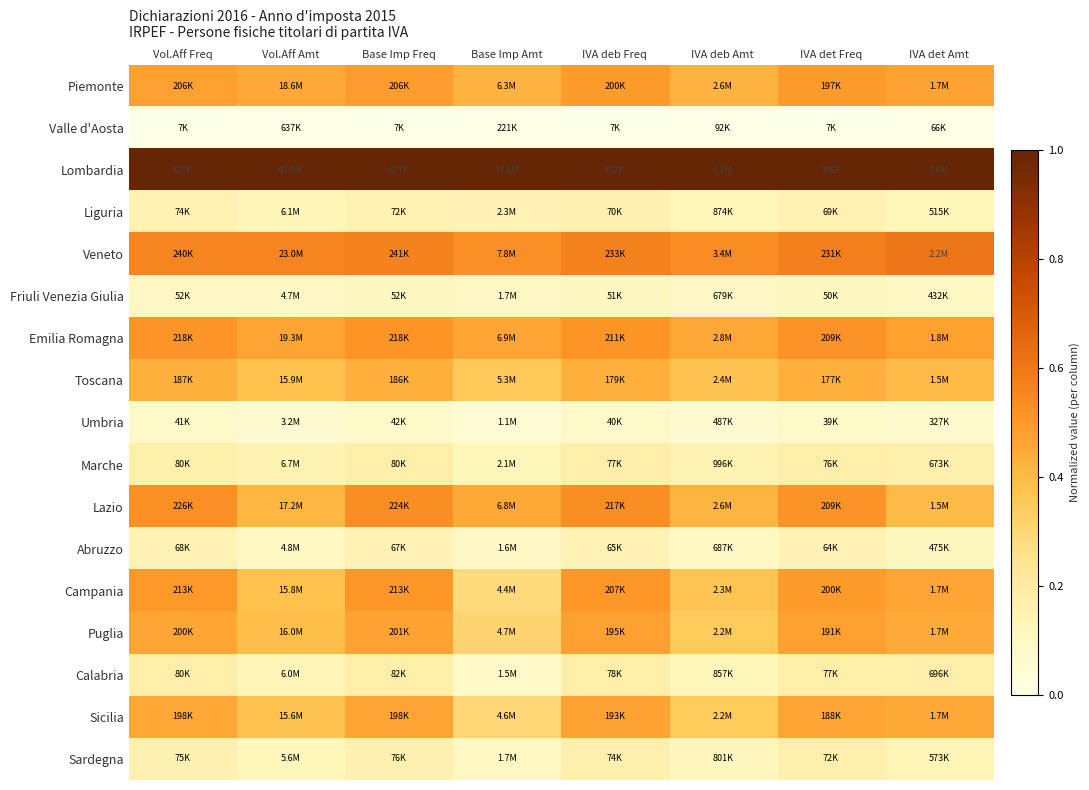

Reading right to left, extract all data points from this chart.

Piemonte: IVA det Amt=0.5	IVA det Freq=0.5	IVA deb Amt=0.4	IVA deb Freq=0.5	Base Imp Amt=0.4	Base Imp Freq=0.5	Vol.Aff Amt=0.5	Vol.Aff Freq=0.5
Valle d'Aosta: IVA det Amt=0.0	IVA det Freq=0.0	IVA deb Amt=0.0	IVA deb Freq=0.0	Base Imp Amt=0.0	Base Imp Freq=0.0	Vol.Aff Amt=0.0	Vol.Aff Freq=0.0
Lombardia: IVA det Amt=1.0	IVA det Freq=1.0	IVA deb Amt=1.0	IVA deb Freq=1.0	Base Imp Amt=1.0	Base Imp Freq=1.0	Vol.Aff Amt=1.0	Vol.Aff Freq=1.0
Liguria: IVA det Amt=0.1	IVA det Freq=0.2	IVA deb Amt=0.1	IVA deb Freq=0.2	Base Imp Amt=0.1	Base Imp Freq=0.2	Vol.Aff Amt=0.1	Vol.Aff Freq=0.2
Veneto: IVA det Amt=0.6	IVA det Freq=0.6	IVA deb Amt=0.5	IVA deb Freq=0.6	Base Imp Amt=0.5	Base Imp Freq=0.6	Vol.Aff Amt=0.6	Vol.Aff Freq=0.6
Friuli Venezia Giulia: IVA det Amt=0.1	IVA det Freq=0.1	IVA deb Amt=0.1	IVA deb Freq=0.1	Base Imp Amt=0.1	Base Imp Freq=0.1	Vol.Aff Amt=0.1	Vol.Aff Freq=0.1
Emilia Romagna: IVA det Amt=0.5	IVA det Freq=0.5	IVA deb Amt=0.5	IVA deb Freq=0.5	Base Imp Amt=0.5	Base Imp Freq=0.5	Vol.Aff Amt=0.5	Vol.Aff Freq=0.5
Toscana: IVA det Amt=0.4	IVA det Freq=0.4	IVA deb Amt=0.4	IVA deb Freq=0.4	Base Imp Amt=0.4	Base Imp Freq=0.4	Vol.Aff Amt=0.4	Vol.Aff Freq=0.4
Umbria: IVA det Amt=0.1	IVA det Freq=0.1	IVA deb Amt=0.1	IVA deb Freq=0.1	Base Imp Amt=0.1	Base Imp Freq=0.1	Vol.Aff Amt=0.1	Vol.Aff Freq=0.1
Marche: IVA det Amt=0.2	IVA det Freq=0.2	IVA deb Amt=0.1	IVA deb Freq=0.2	Base Imp Amt=0.1	Base Imp Freq=0.2	Vol.Aff Amt=0.2	Vol.Aff Freq=0.2
Lazio: IVA det Amt=0.4	IVA det Freq=0.5	IVA deb Amt=0.4	IVA deb Freq=0.5	Base Imp Amt=0.5	Base Imp Freq=0.5	Vol.Aff Amt=0.4	Vol.Aff Freq=0.5
Abruzzo: IVA det Amt=0.1	IVA det Freq=0.1	IVA deb Amt=0.1	IVA deb Freq=0.1	Base Imp Amt=0.1	Base Imp Freq=0.1	Vol.Aff Amt=0.1	Vol.Aff Freq=0.1
Campania: IVA det Amt=0.5	IVA det Freq=0.5	IVA deb Amt=0.4	IVA deb Freq=0.5	Base Imp Amt=0.3	Base Imp Freq=0.5	Vol.Aff Amt=0.4	Vol.Aff Freq=0.5
Puglia: IVA det Amt=0.4	IVA det Freq=0.5	IVA deb Amt=0.3	IVA deb Freq=0.5	Base Imp Amt=0.3	Base Imp Freq=0.5	Vol.Aff Amt=0.4	Vol.Aff Freq=0.5
Calabria: IVA det Amt=0.2	IVA det Freq=0.2	IVA deb Amt=0.1	IVA deb Freq=0.2	Base Imp Amt=0.1	Base Imp Freq=0.2	Vol.Aff Amt=0.1	Vol.Aff Freq=0.2
Sicilia: IVA det Amt=0.5	IVA det Freq=0.5	IVA deb Amt=0.3	IVA deb Freq=0.5	Base Imp Amt=0.3	Base Imp Freq=0.5	Vol.Aff Amt=0.4	Vol.Aff Freq=0.5
Sardegna: IVA det Amt=0.1	IVA det Freq=0.2	IVA deb Amt=0.1	IVA deb Freq=0.2	Base Imp Amt=0.1	Base Imp Freq=0.2	Vol.Aff Amt=0.1	Vol.Aff Freq=0.2